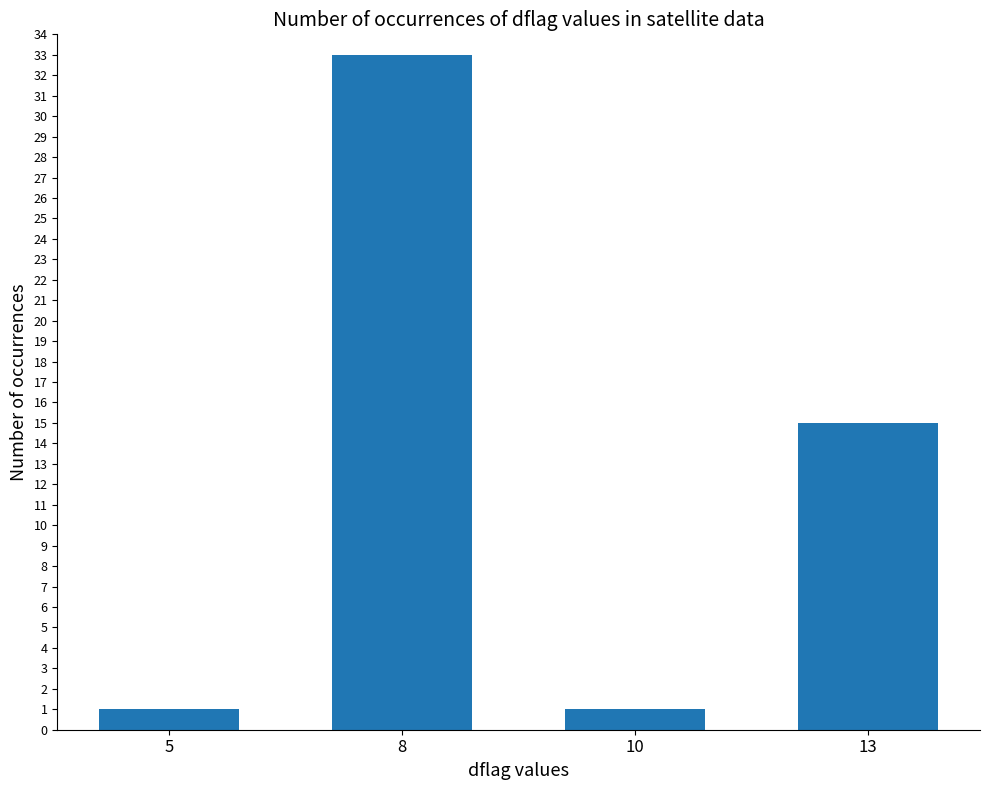

Are the bars horizontal?

No